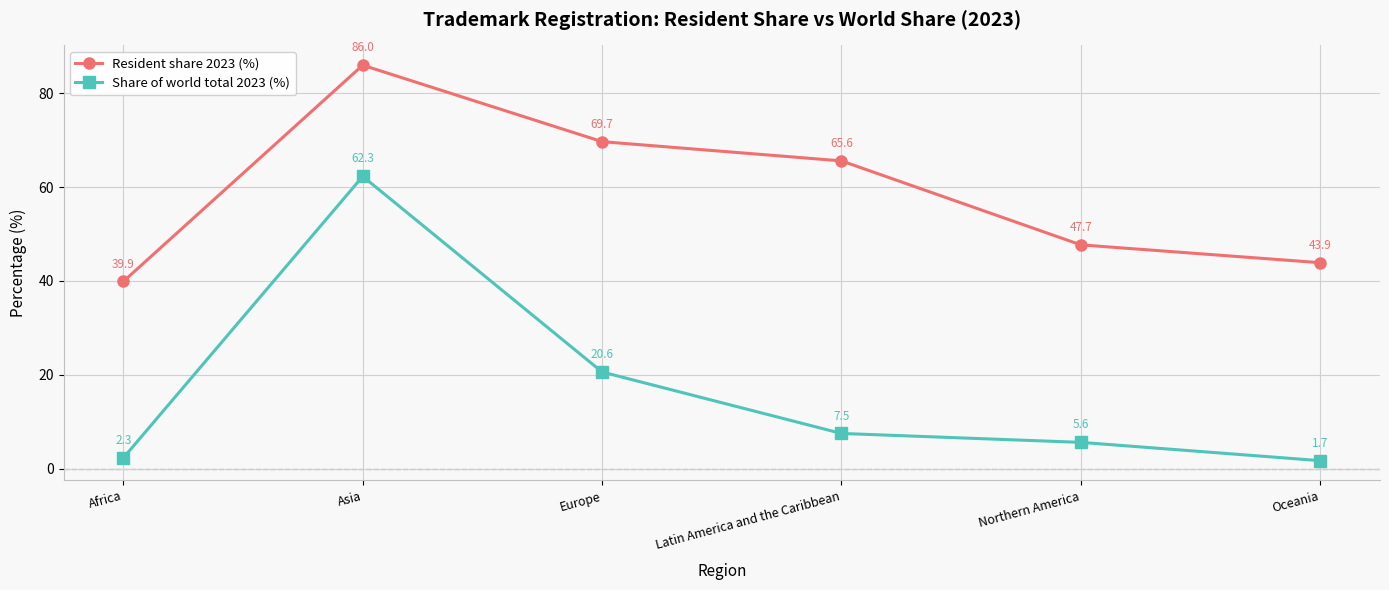

Does the chart display data point markers on the line(s)?

Yes